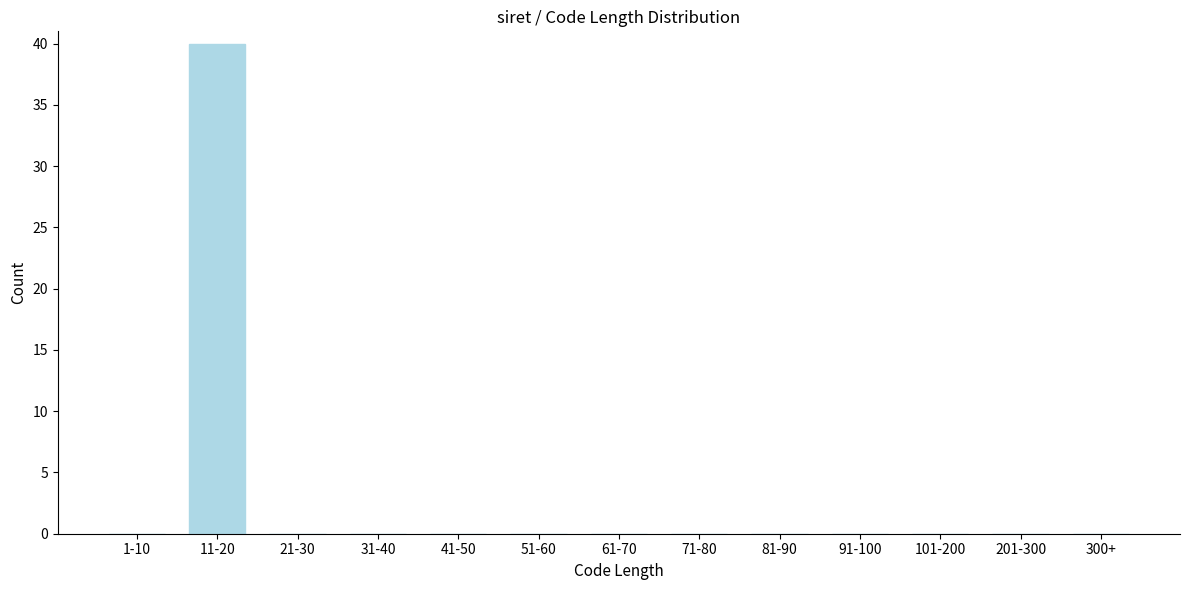

Reading left to right, extract all data points from this chart.

1-10=0	11-20=40	21-30=0	31-40=0	41-50=0	51-60=0	61-70=0	71-80=0	81-90=0	91-100=0	101-200=0	201-300=0	300+=0